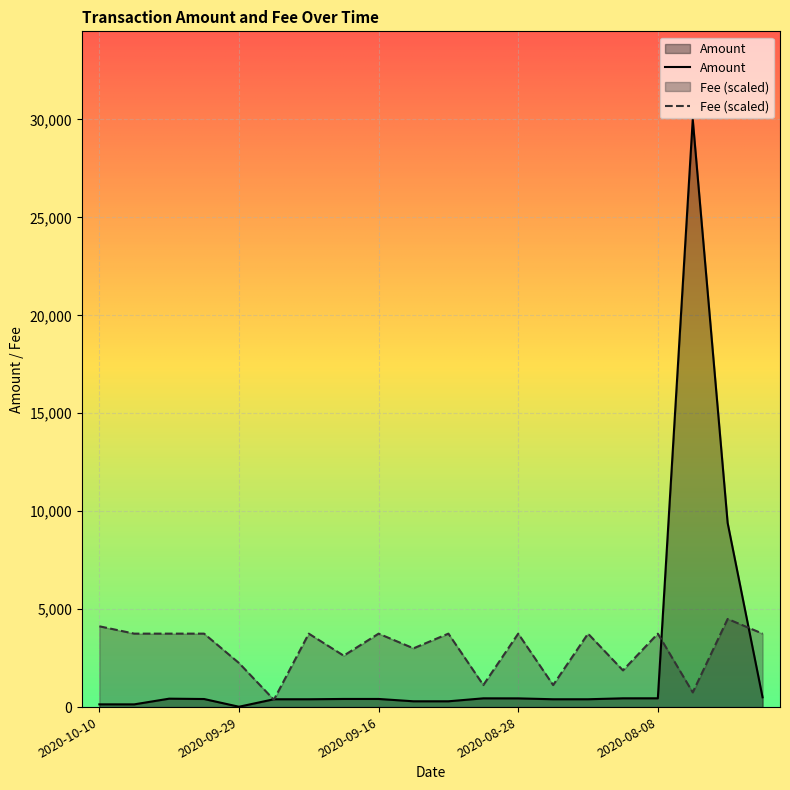

At which category is the sum across all series the highest?

2020-08-04